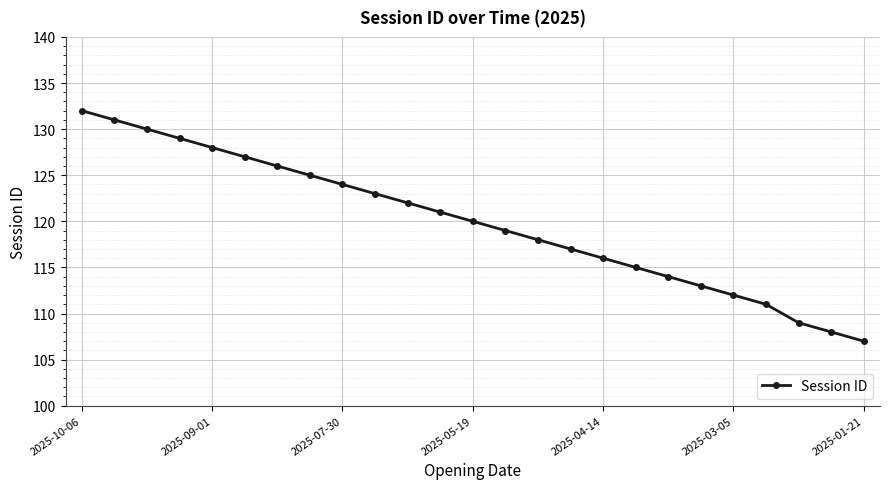

Reading left to right, list all the values displayed in this chart.

132	131	130	129	128	127	126	125	124	123	122	121	120	119	118	117	116	115	114	113	112	111	109	108	107